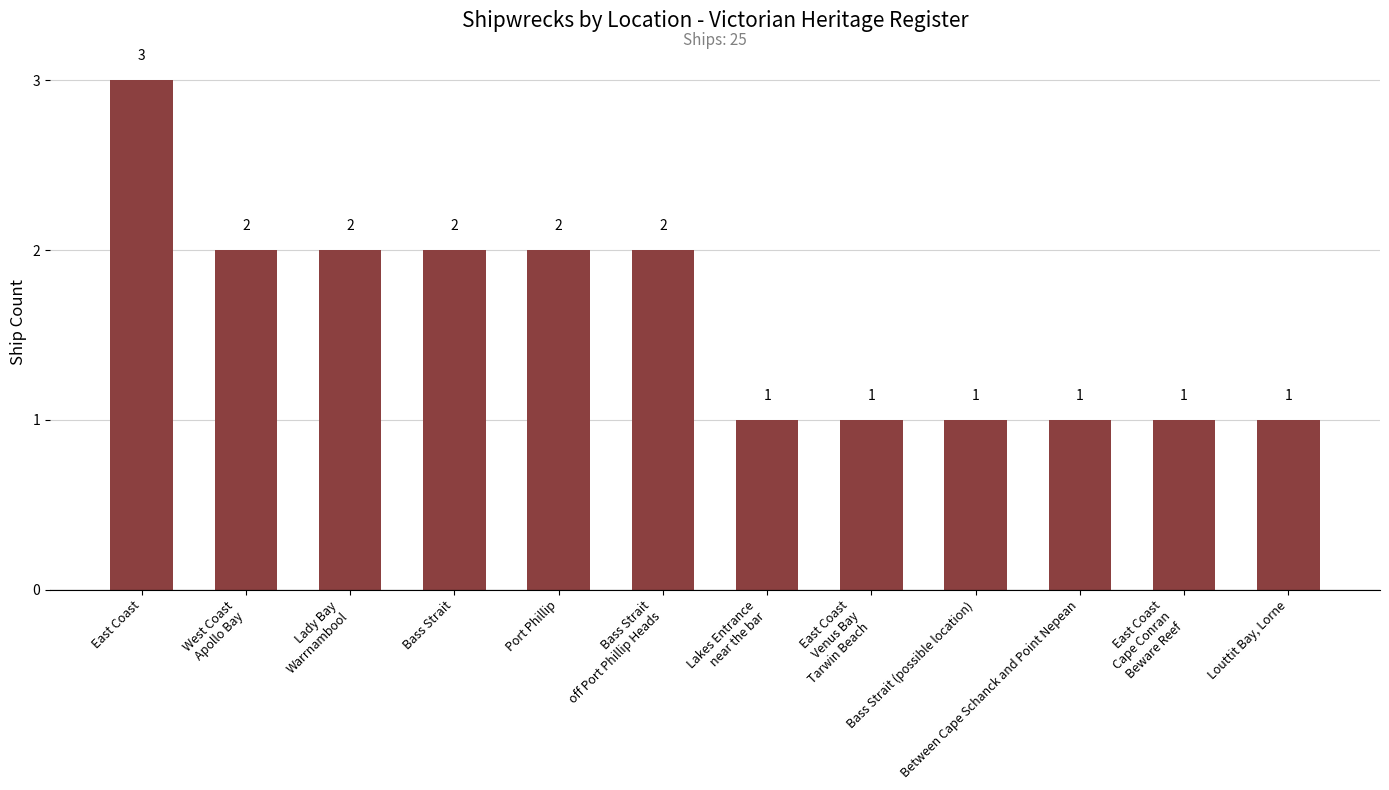

Reading left to right, extract all data points from this chart.

3	2	2	2	2	2	1	1	1	1	1	1